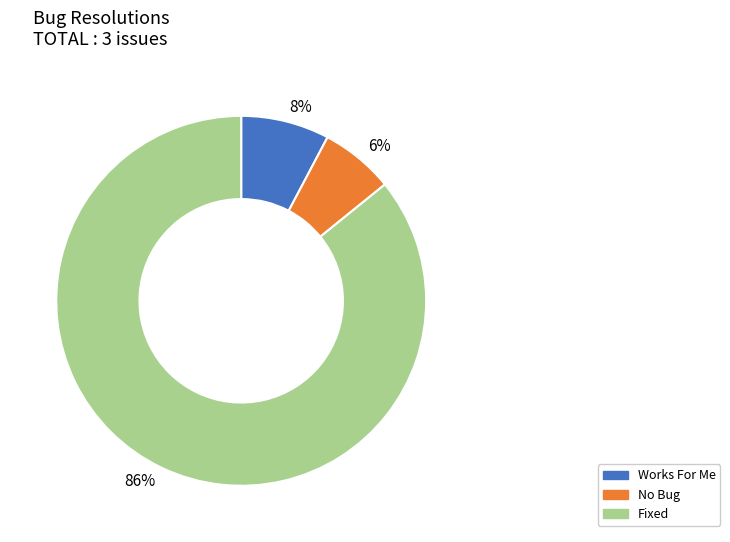

How many segments does this pie chart have?

3